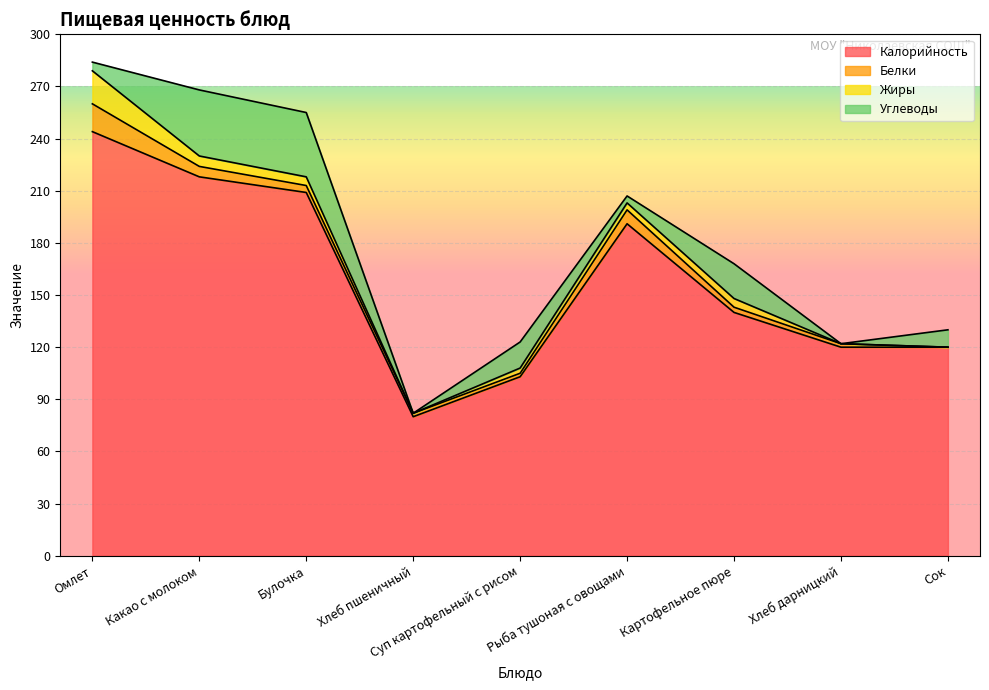

At Омлет, list the series in order from largest to smallest.

Калорийность, Жиры, Белки, Углеводы